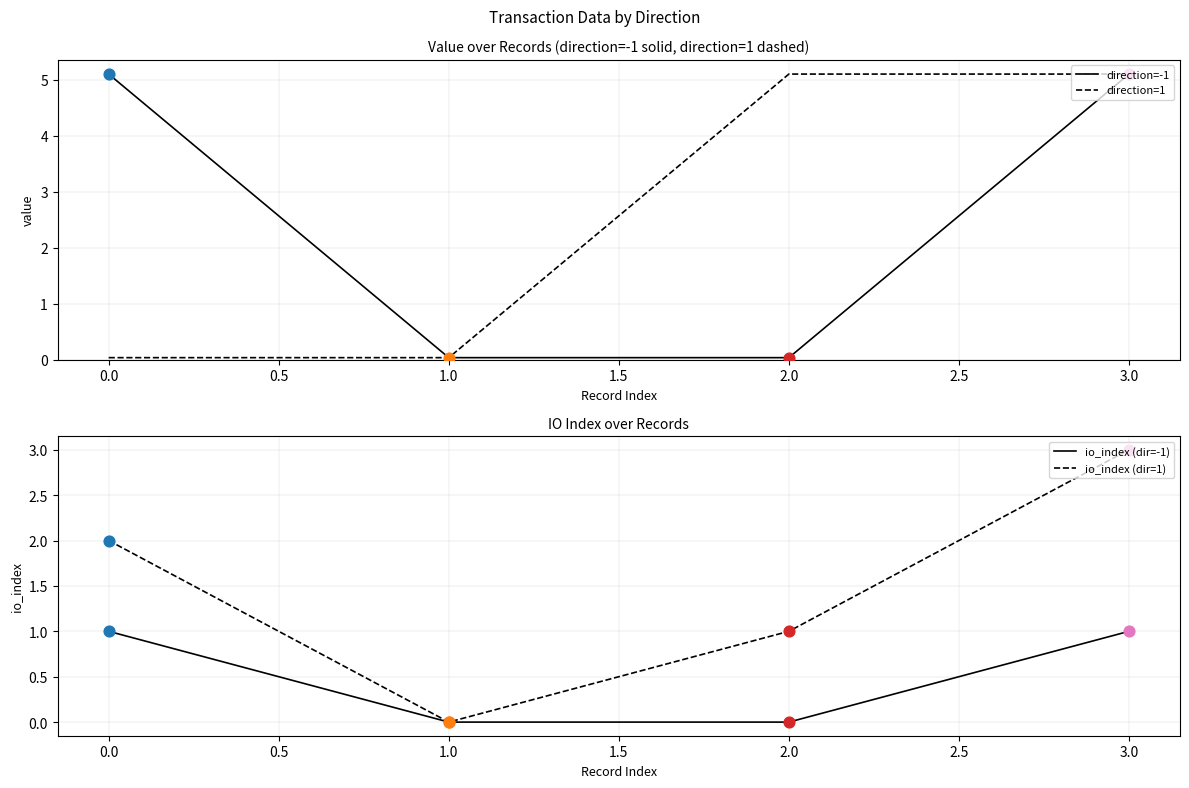

At how many categories does at least one series exceed 2?

3